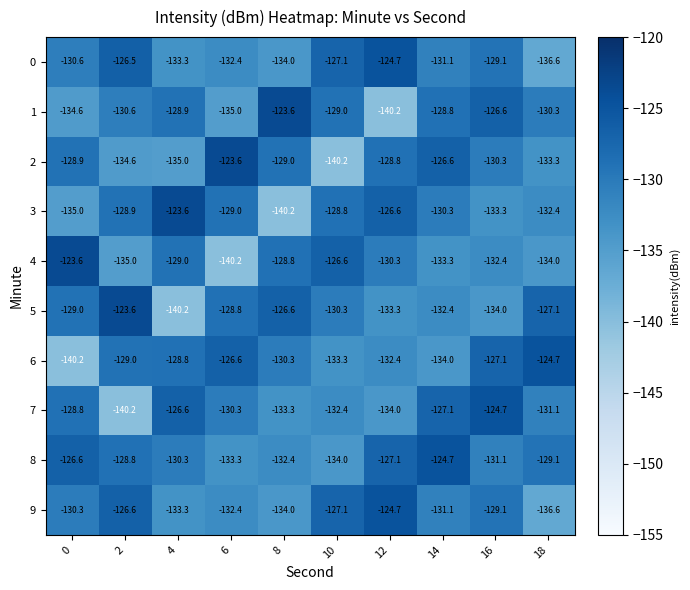

What value does the 6 series have at 2?

-129.0